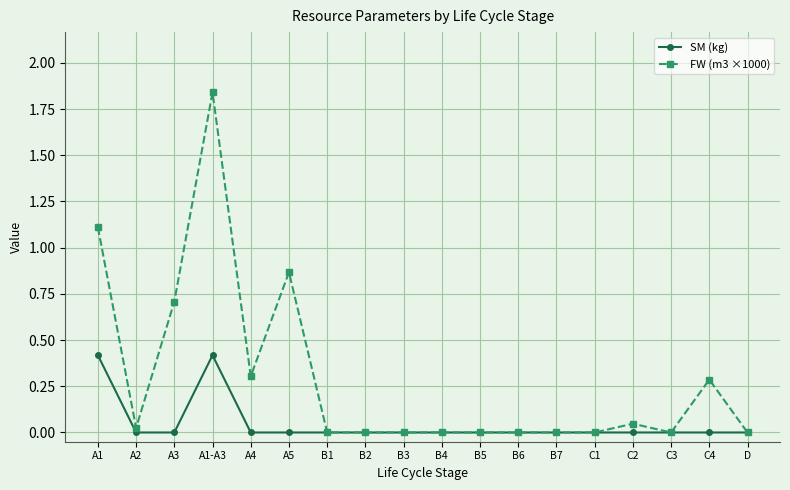

List the series in order of their peak value, lowest first.

SM (kg), FW (m3 ×1000)